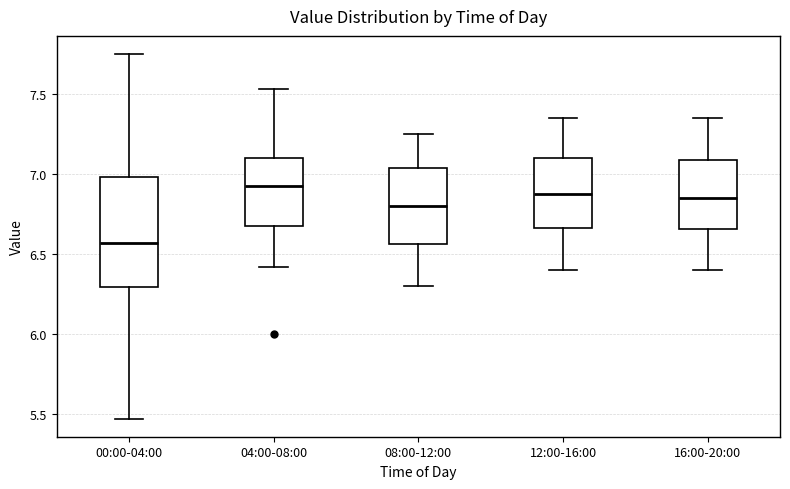

Reading left to right, read every box against the y-axis: the position of its median line, the range the box covers, and the ends of its whiskers. The values are not printed on the chart, so give them approximately, as read against the axis.

00:00-04:00: median 6.55, box 6.30 to 7.00, whiskers 5.45 to 7.75
04:00-08:00: median 6.95, box 6.70 to 7.10, whiskers 6.40 to 7.55
08:00-12:00: median 6.80, box 6.55 to 7.05, whiskers 6.30 to 7.25
12:00-16:00: median 6.90, box 6.65 to 7.10, whiskers 6.40 to 7.35
16:00-20:00: median 6.85, box 6.65 to 7.10, whiskers 6.40 to 7.35